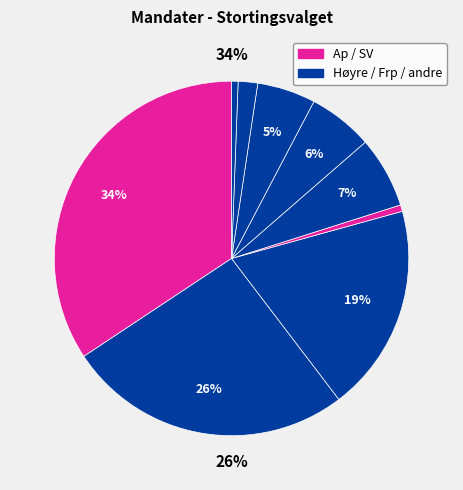

Does any single category account for the majority?

No